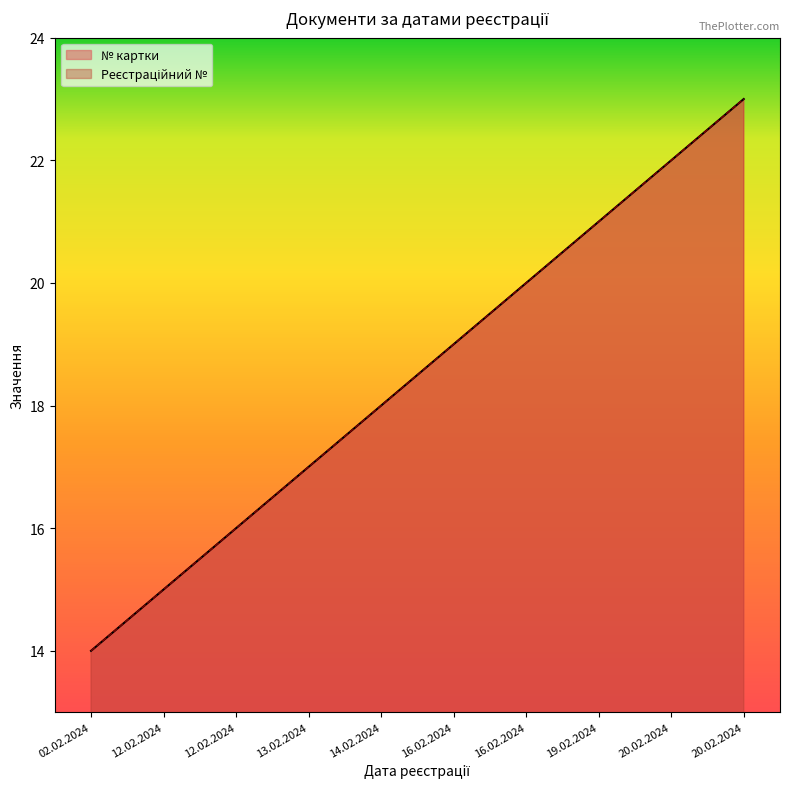

Reading left to right, list all the values displayed in this chart.

№ картки: 02.02.2024=14	12.02.2024=15	12.02.2024=16	13.02.2024=17	14.02.2024=18	16.02.2024=19	16.02.2024=20	19.02.2024=21	20.02.2024=22	20.02.2024=23
Рeєстраційний №: 02.02.2024=14	12.02.2024=15	12.02.2024=16	13.02.2024=17	14.02.2024=18	16.02.2024=19	16.02.2024=20	19.02.2024=21	20.02.2024=22	20.02.2024=23